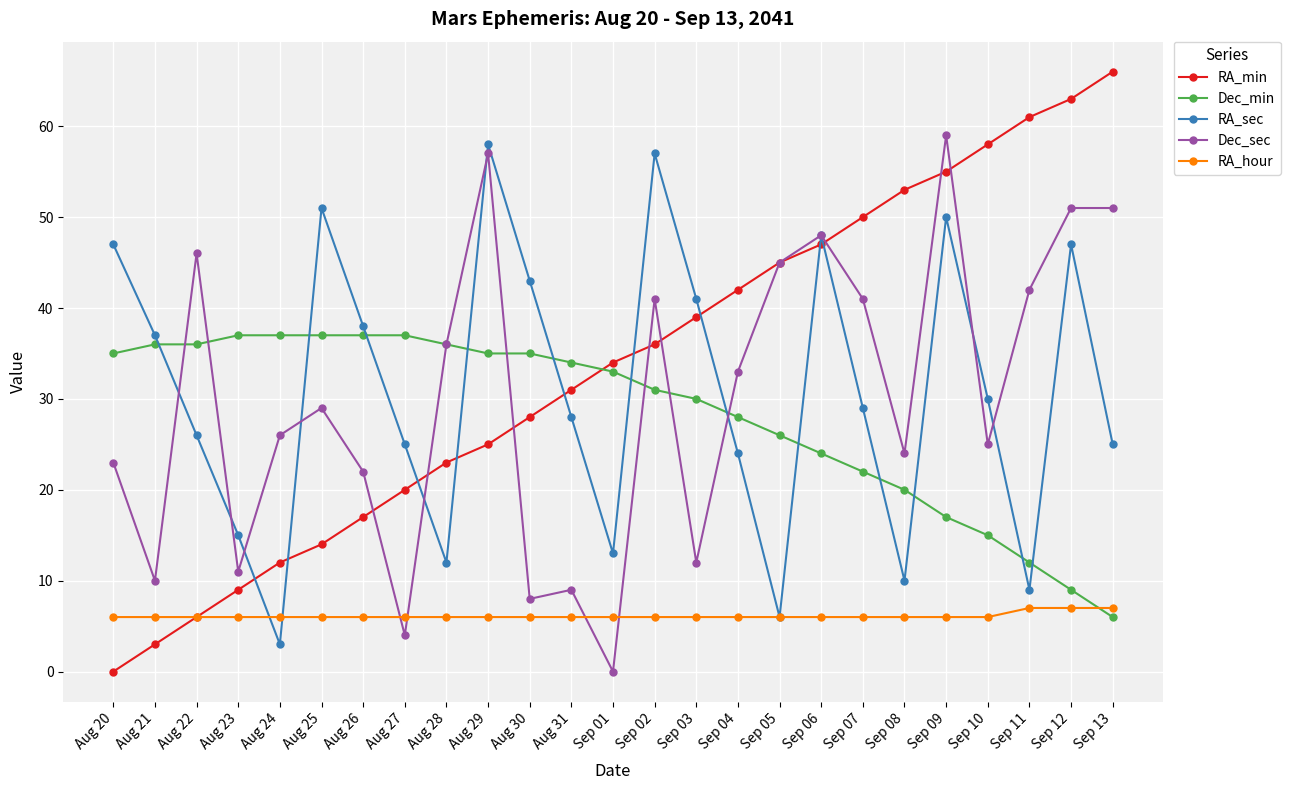

How many lines are shown in the chart?

5